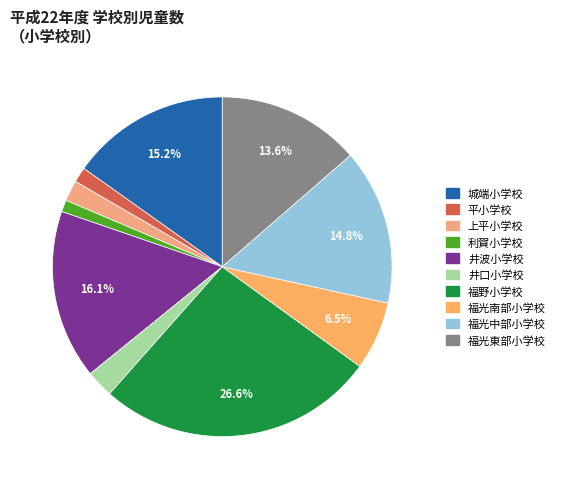

What is the largest slice in the pie chart?

福野小学校